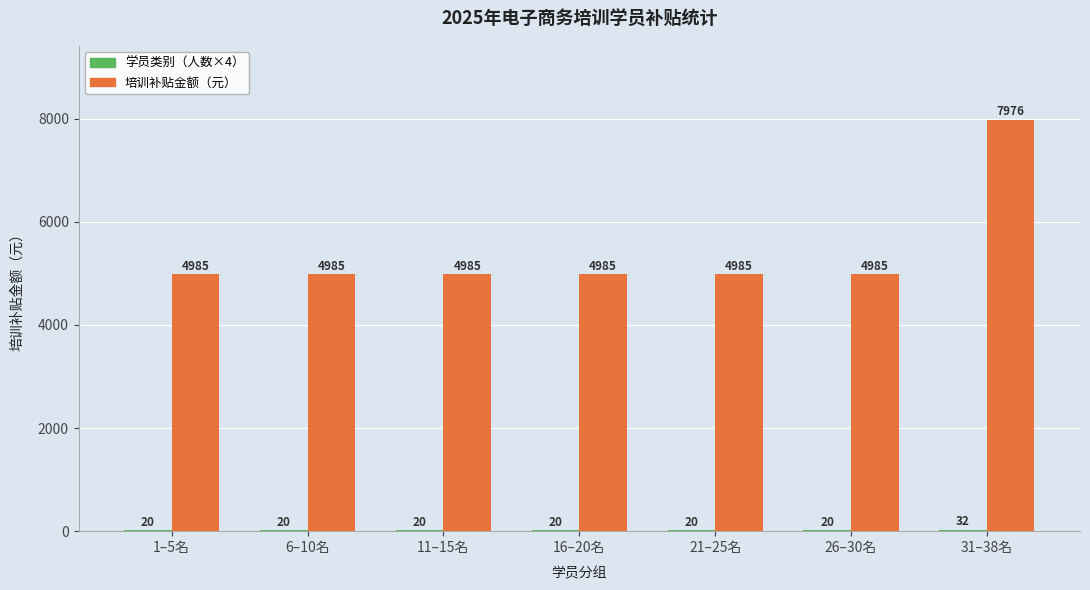

What is the sum of all 培训补贴金额（元） values?

37886